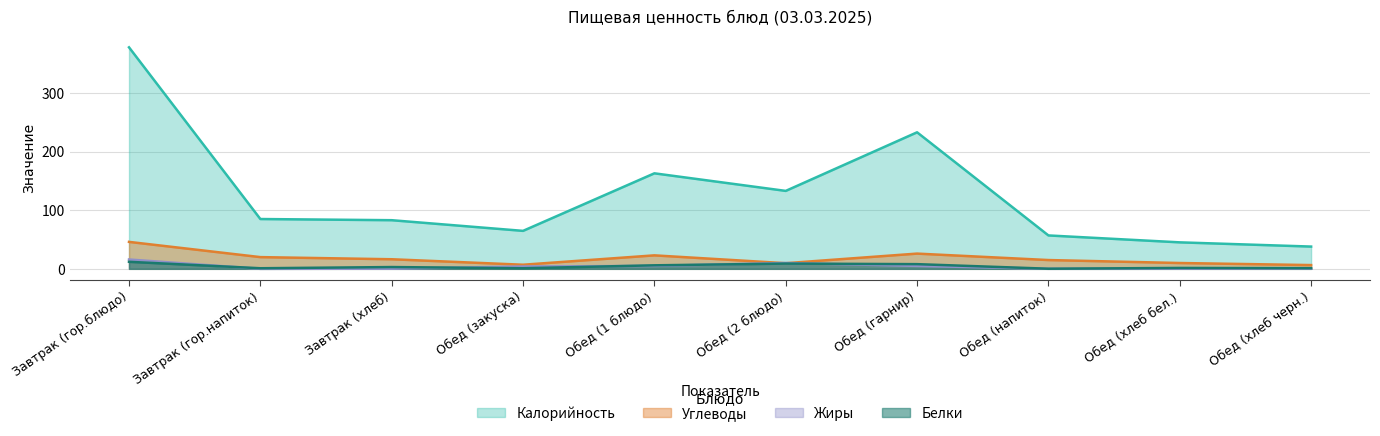

Which series has the largest range (max minus min)?

Калорийность